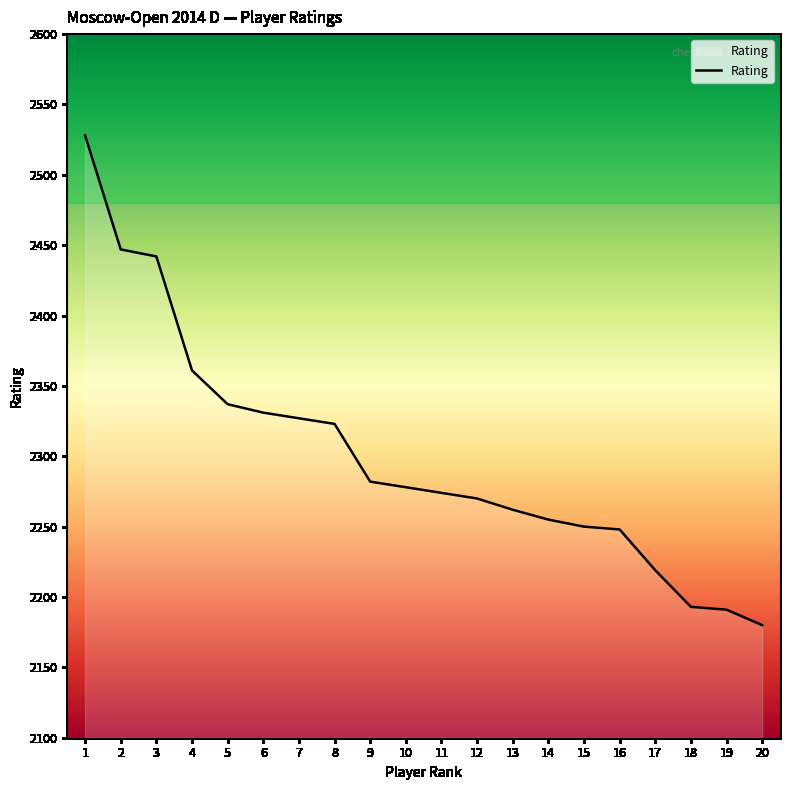

What value does the data have at 13?

2262